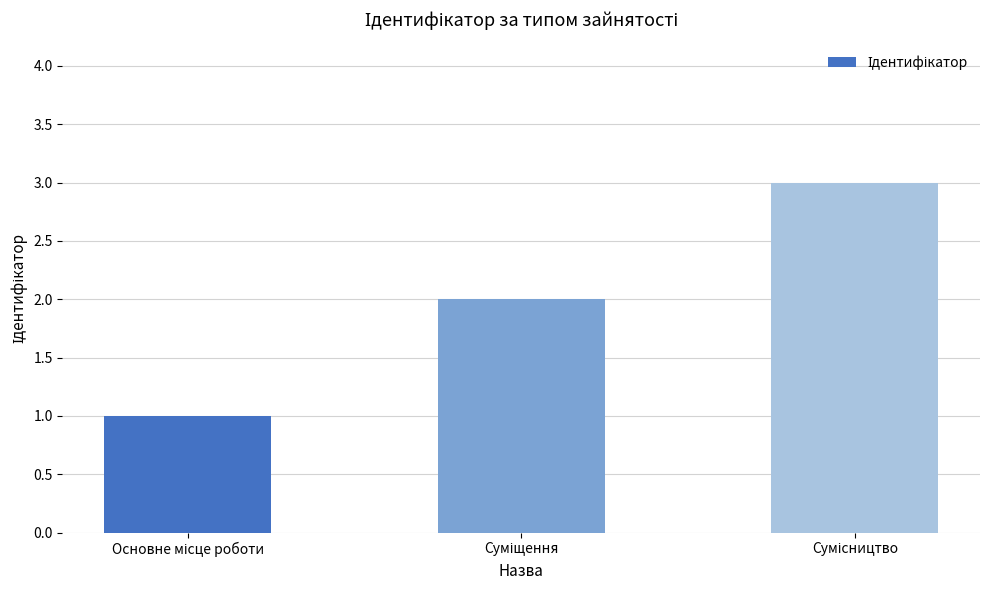

What is the greatest value displayed?

3